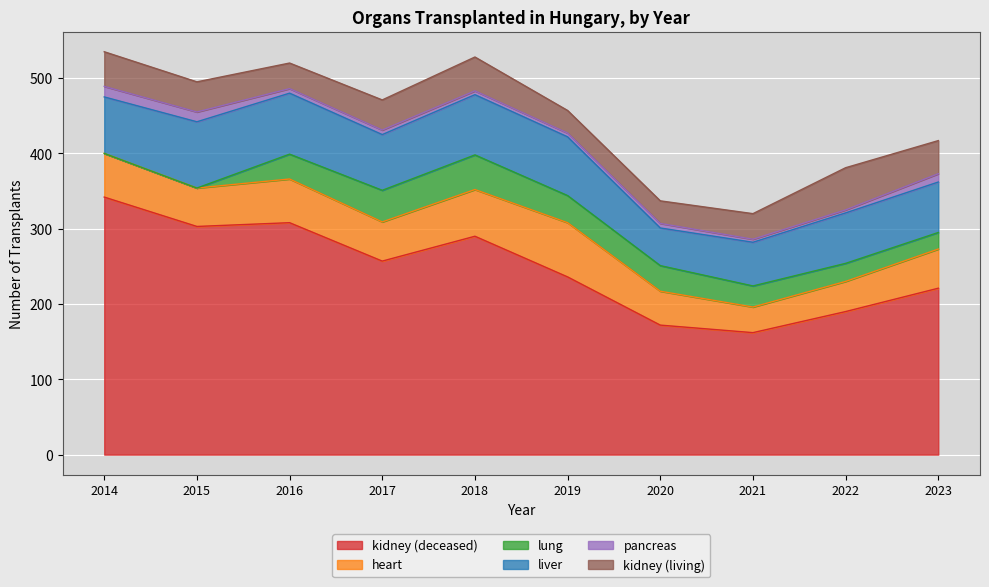

True or false: kidney (deceased) has more than 0 points higher than both neighbors.

True